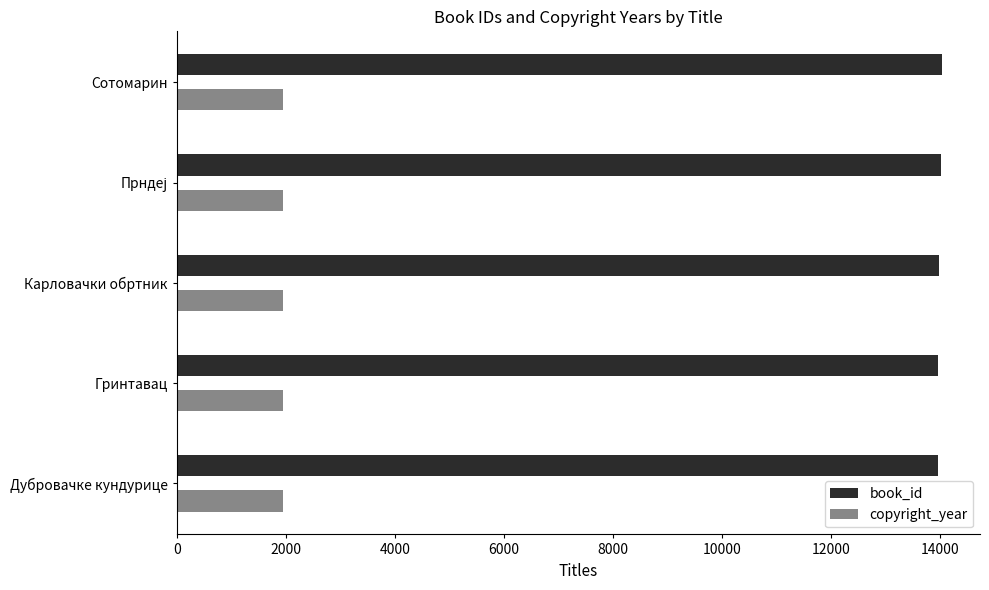

List the series in order of their overall mean, lowest first.

copyright_year, book_id